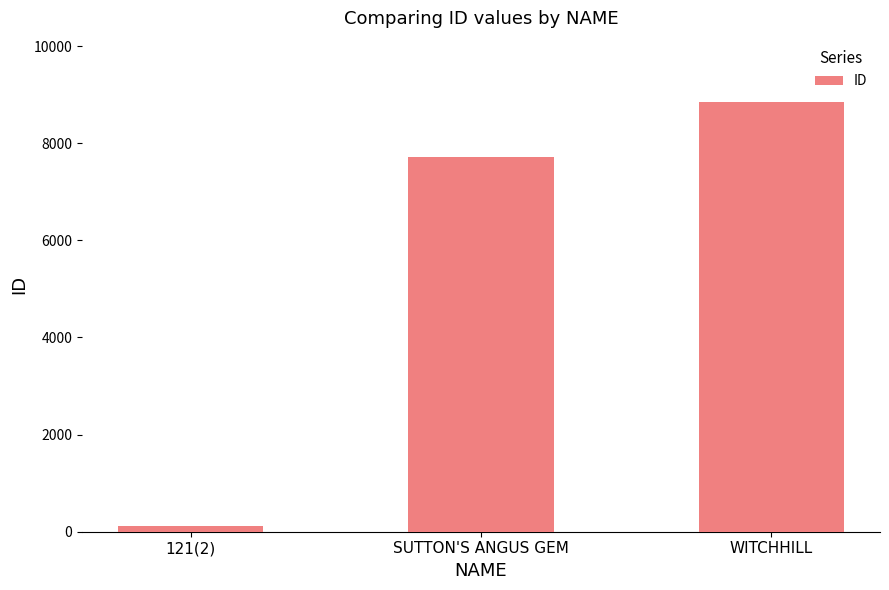

Reading right to left, transcribe all the data shown in this chart.

8841	7718	127